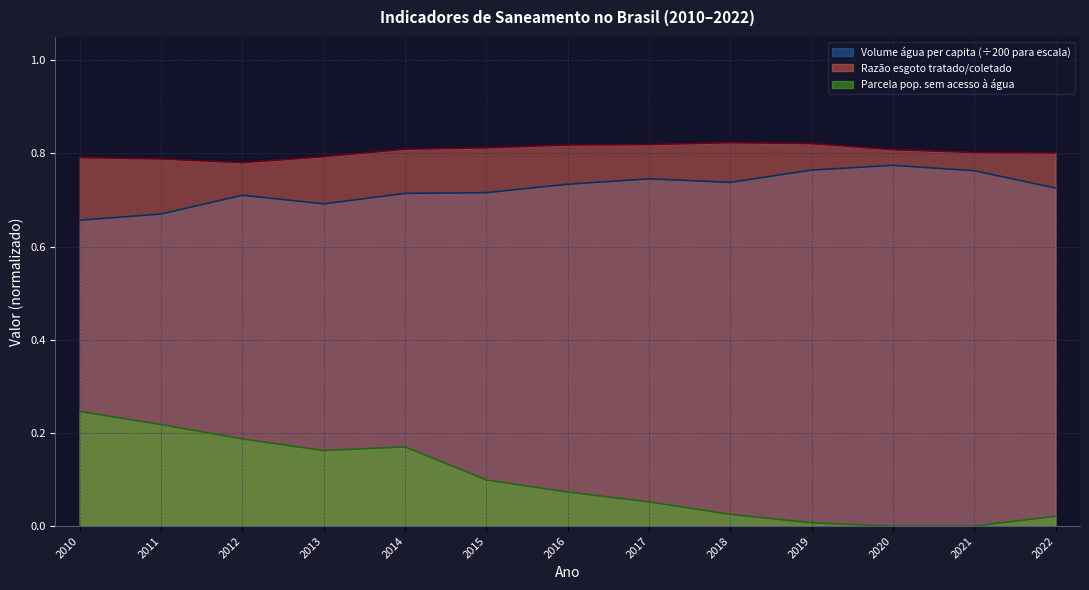

Reading left to right, extract all data points from this chart.

Volume de água consumida per capita (L/dia): 2010=0.7	2011=0.7	2012=0.7	2013=0.7	2014=0.7	2015=0.7	2016=0.7	2017=0.7	2018=0.7	2019=0.8	2020=0.8	2021=0.8	2022=0.7
Razão esgoto tratado/coletado: 2010=0.8	2011=0.8	2012=0.8	2013=0.8	2014=0.8	2015=0.8	2016=0.8	2017=0.8	2018=0.8	2019=0.8	2020=0.8	2021=0.8	2022=0.8
Parcela pop. sem acesso à água: 2010=0.2	2011=0.2	2012=0.2	2013=0.2	2014=0.2	2015=0.1	2016=0.1	2017=0.1	2018=0.0	2019=0.0	2020=0.0	2021=0.0	2022=0.0